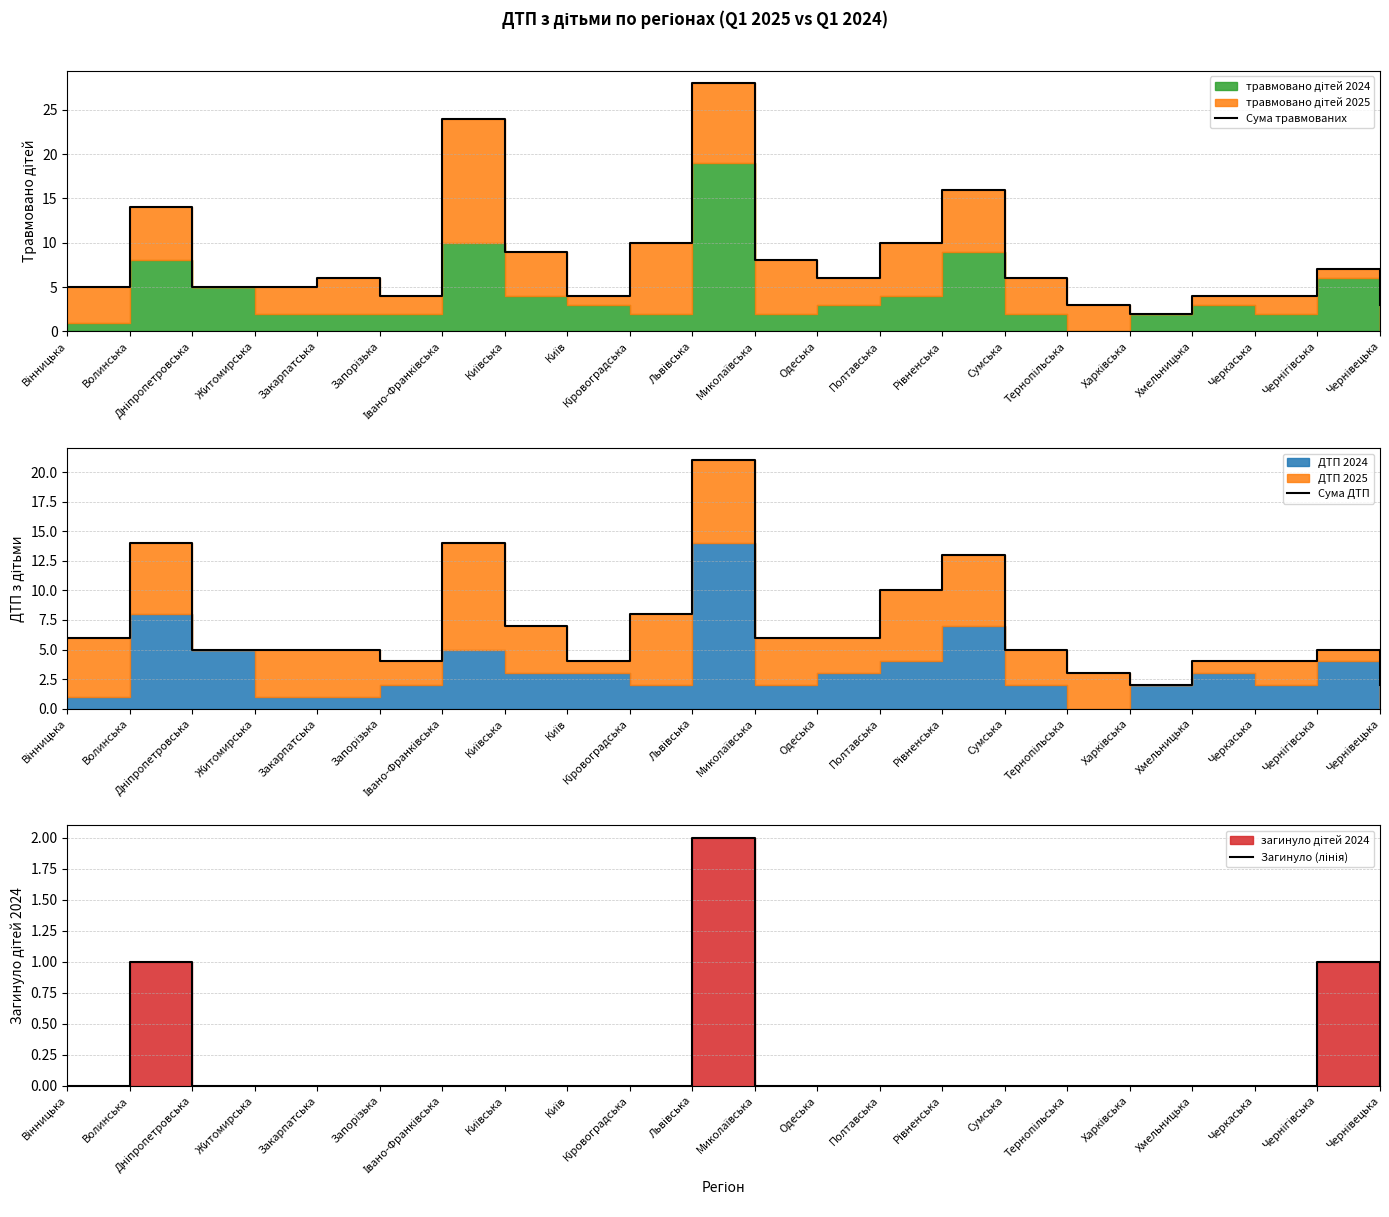

Reading left to right, extract all data points from this chart.

Сума травмованих: Вінницька=5	Волинська=14	Дніпропетровська=5	Житомирська=5	Закарпатська=6	Запорізька=4	Івано-Франківська=24	Київська=9	Київ=4	Кіровоградська=10	Львівська=28	Миколаївська=8	Одеська=6	Полтавська=10	Рівненська=16	Сумська=6	Тернопільська=3	Харківська=2	Хмельницька=4	Черкаська=4	Чернігівська=7	Чернівецька=3
Сума ДТП: Вінницька=6	Волинська=14	Дніпропетровська=5	Житомирська=5	Закарпатська=5	Запорізька=4	Івано-Франківська=14	Київська=7	Київ=4	Кіровоградська=8	Львівська=21	Миколаївська=6	Одеська=6	Полтавська=10	Рівненська=13	Сумська=5	Тернопільська=3	Харківська=2	Хмельницька=4	Черкаська=4	Чернігівська=5	Чернівецька=2
Загинуло (лінія): Вінницька=0	Волинська=1	Дніпропетровська=0	Житомирська=0	Закарпатська=0	Запорізька=0	Івано-Франківська=0	Київська=0	Київ=0	Кіровоградська=0	Львівська=2	Миколаївська=0	Одеська=0	Полтавська=0	Рівненська=0	Сумська=0	Тернопільська=0	Харківська=0	Хмельницька=0	Черкаська=0	Чернігівська=1	Чернівецька=0